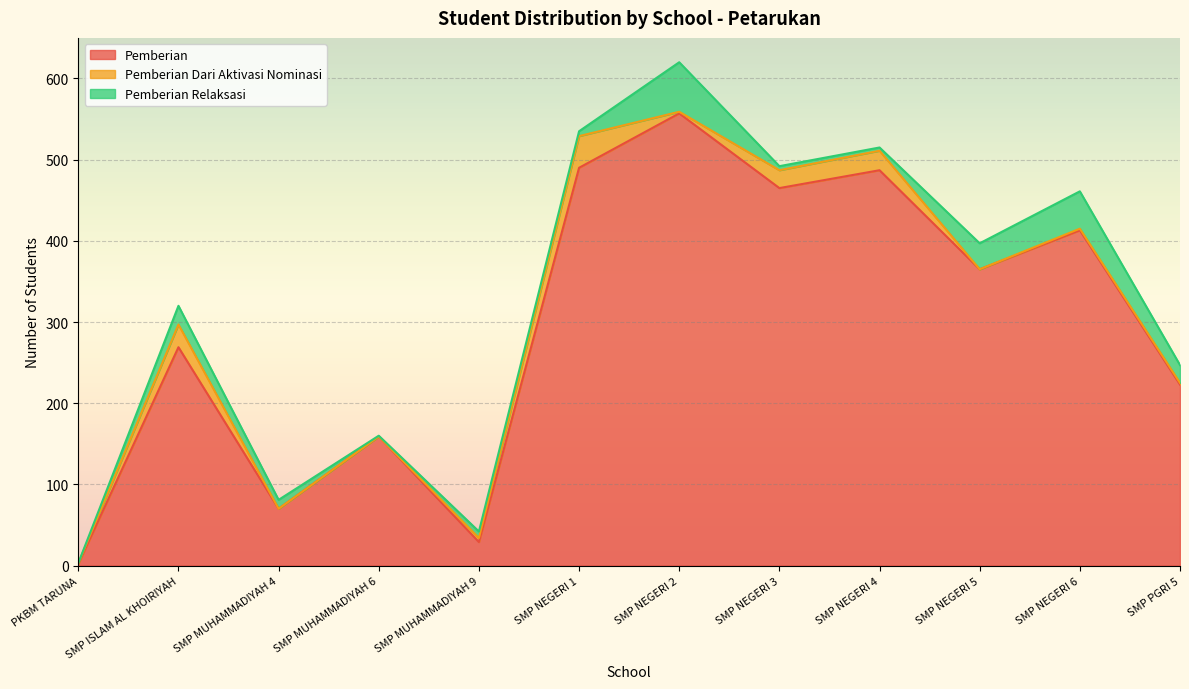

Which series has the largest range (max minus min)?

Pemberian